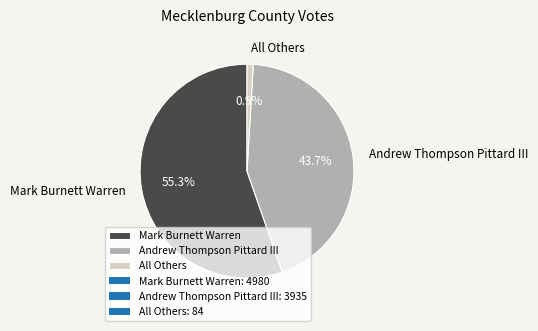

Approximately how many times larger is the value at Andrew Thompson Pittard III compared to All Others?

46.8